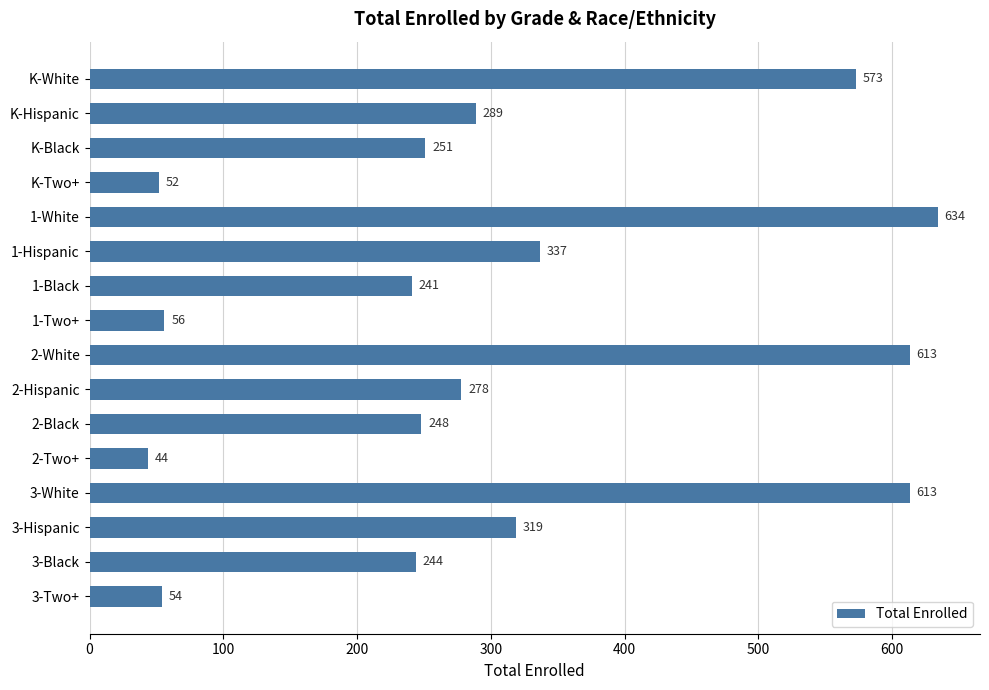

At which category does the chart reach its peak across all series?

1-White